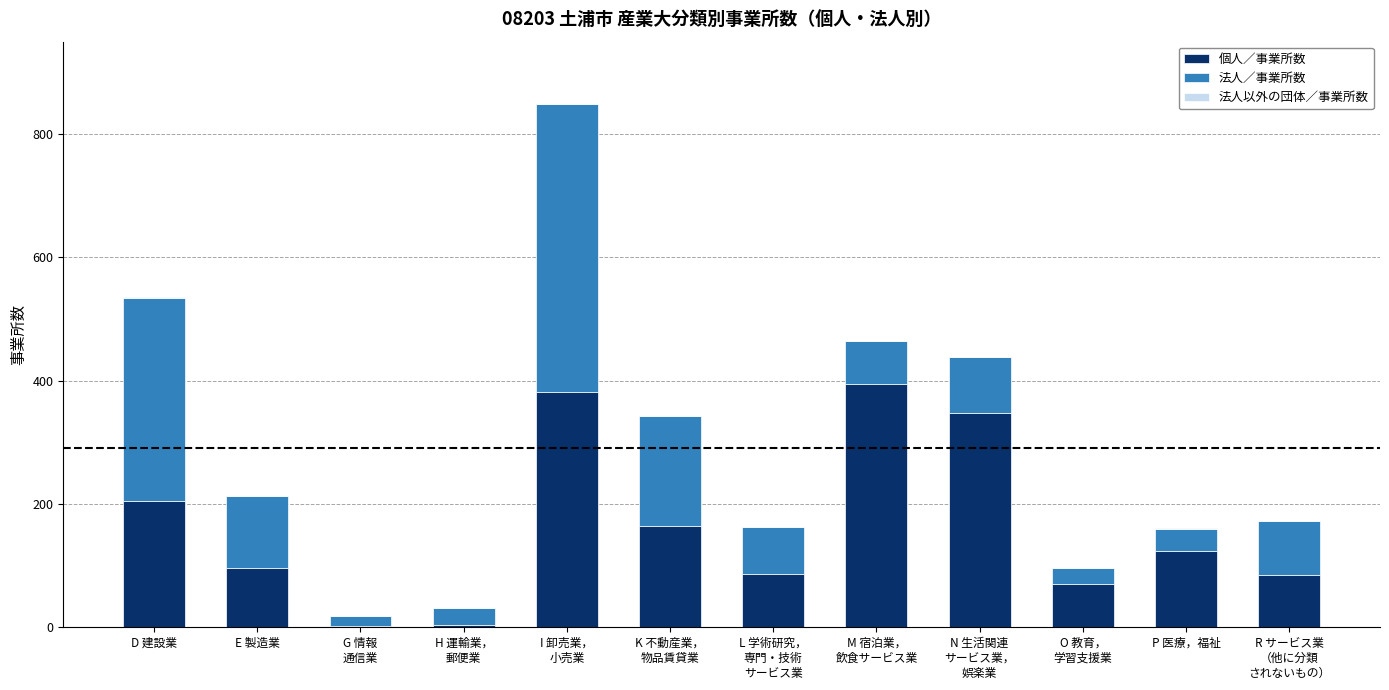

At which category is the sum across all series the highest?

I 卸売業，
小売業